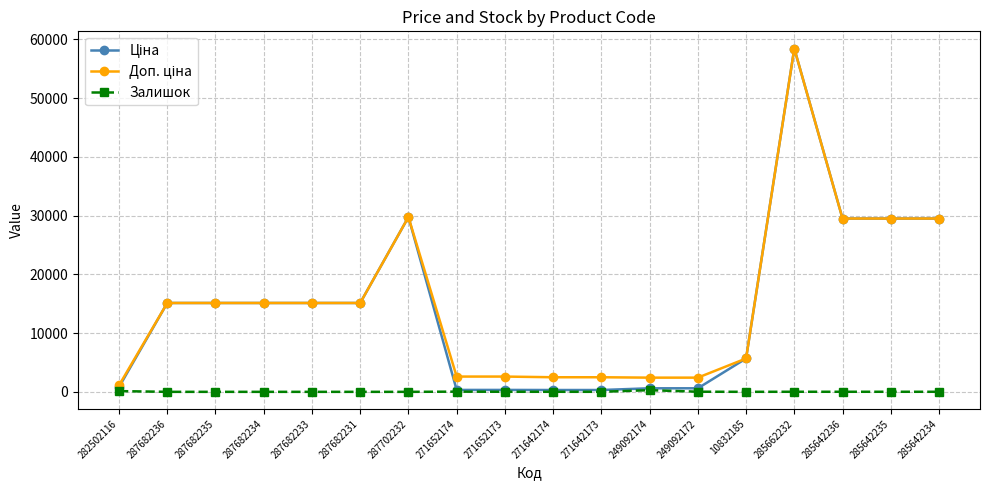

What is the sum of all Залишок values?

543.0